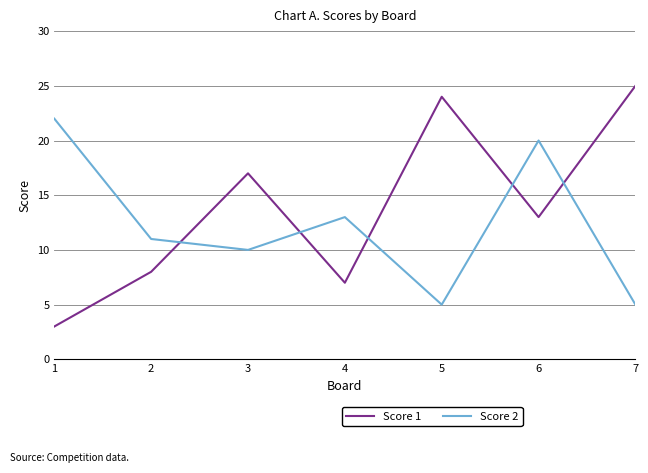

Which series changed the most between 2 and 6?

Score 2